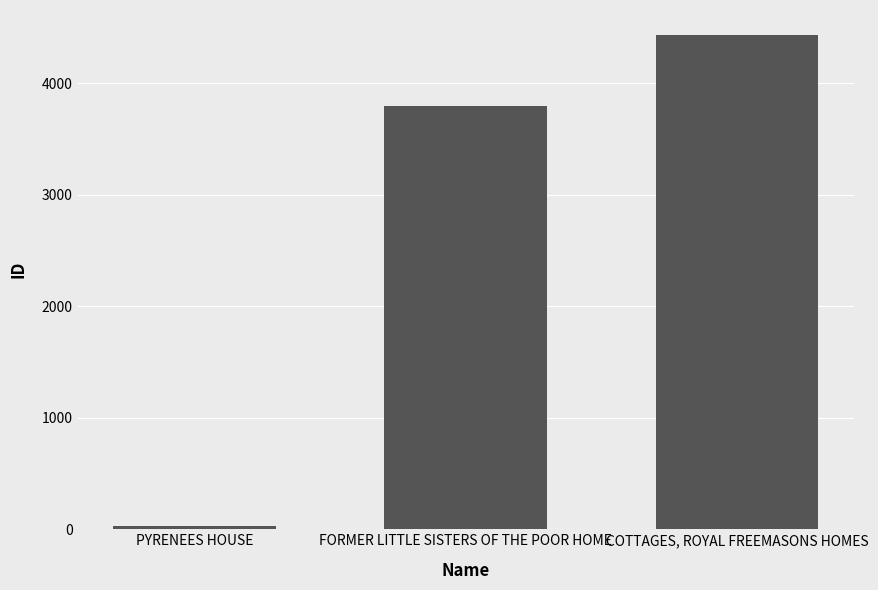

What is the difference between the values at FORMER LITTLE SISTERS OF THE POOR HOME and PYRENEES HOUSE?

3772